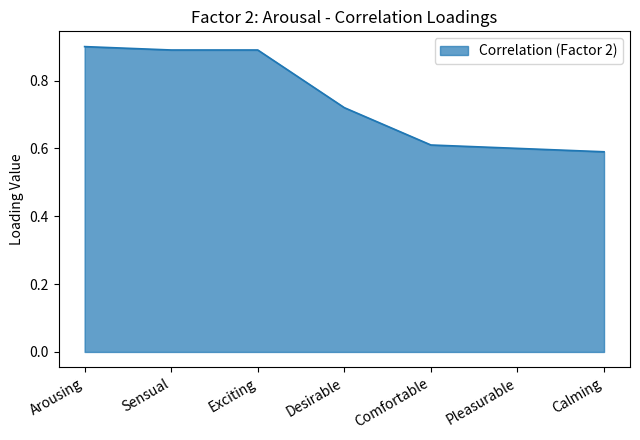

True or false: the data shows 0.6 at Calming.

True